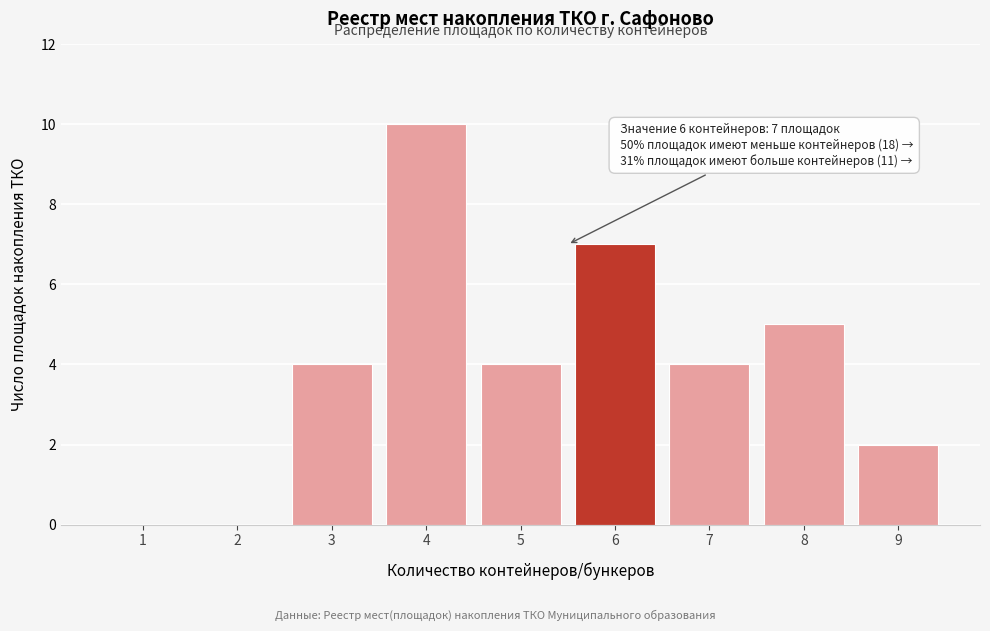

Reading left to right, extract all data points from this chart.

1=0	2=0	3=4	4=10	5=4	6=7	7=4	8=5	9=2